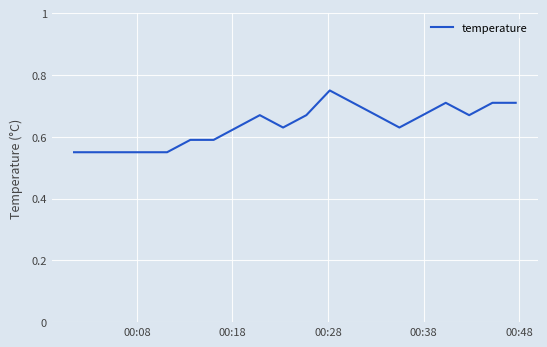

Does the chart display data point markers on the line(s)?

No